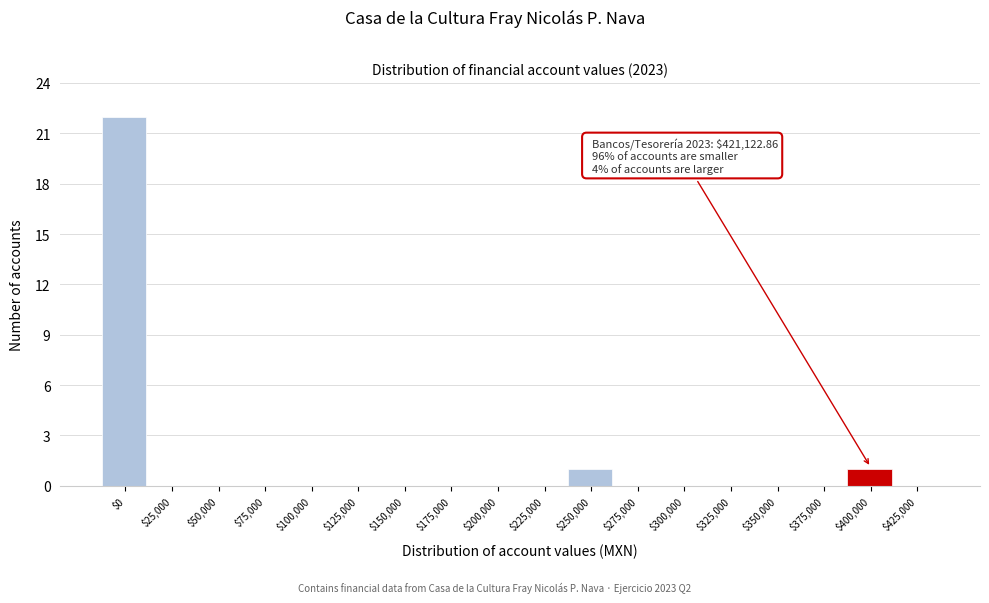

What is the greatest value displayed?

22